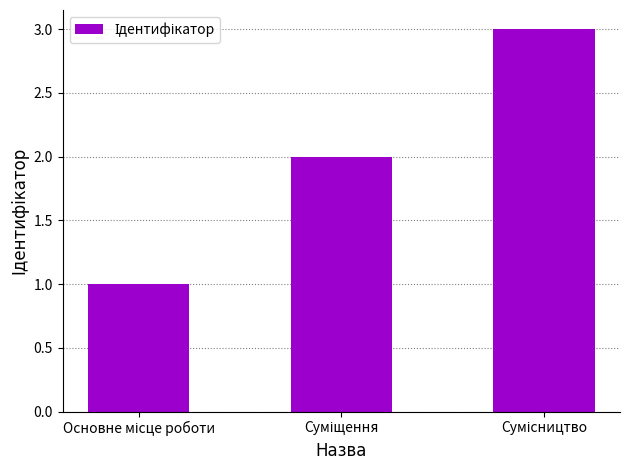

What is the maximum value shown in the chart?

3